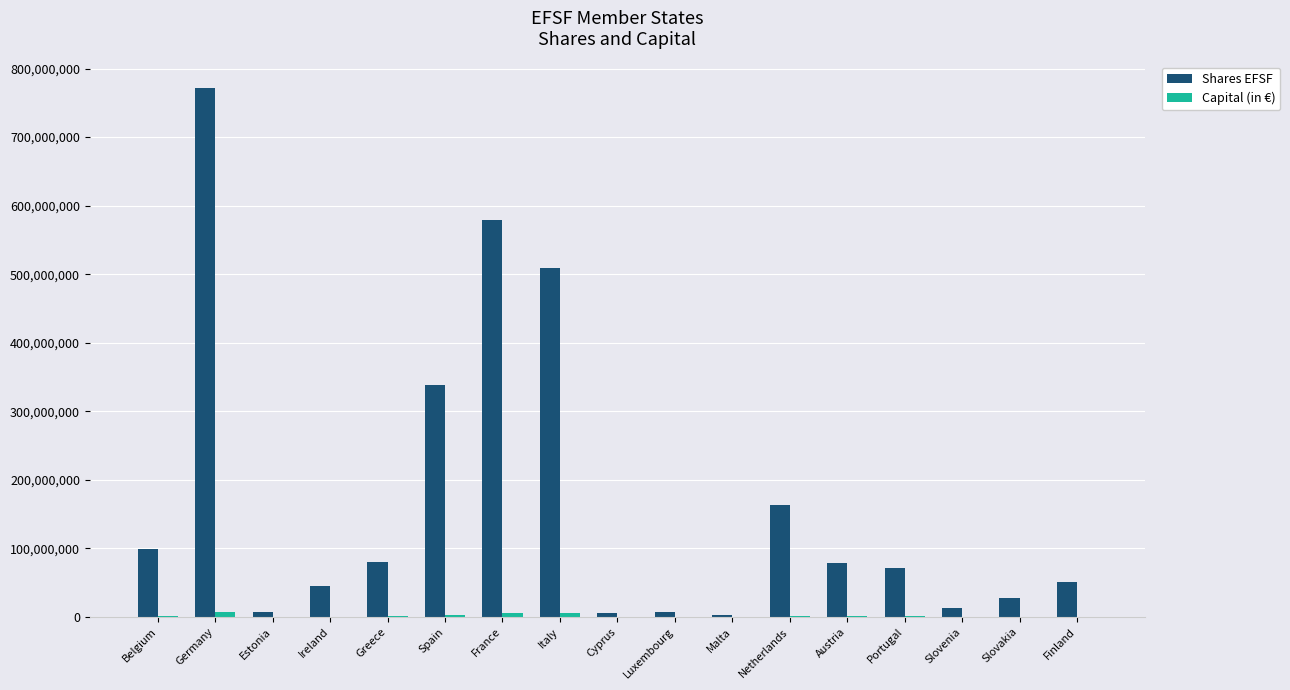

Which category has the highest value across all series?

Germany